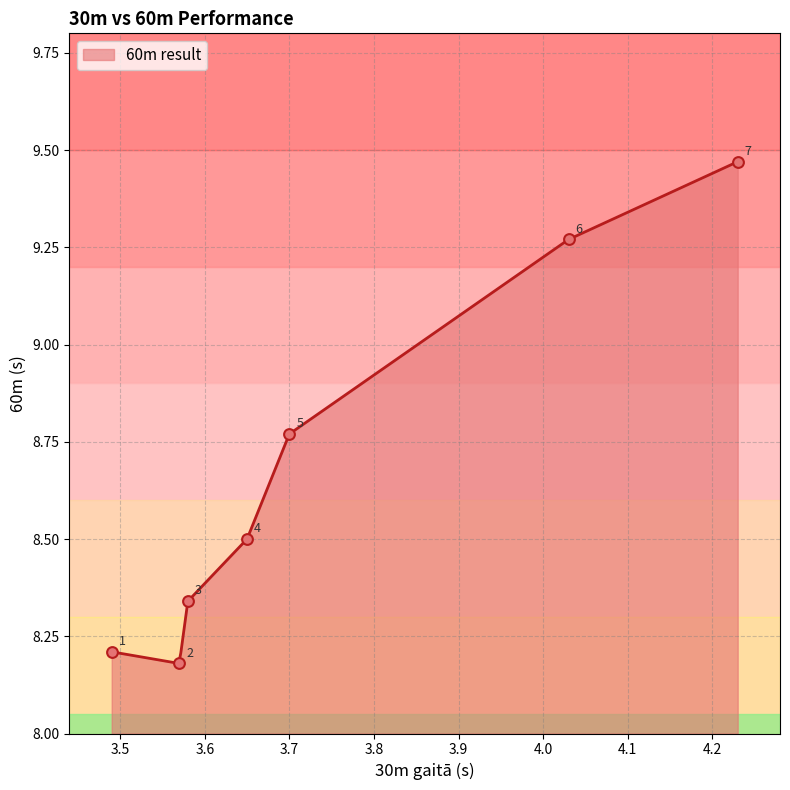

Between 3 and 6, which is larger?

6